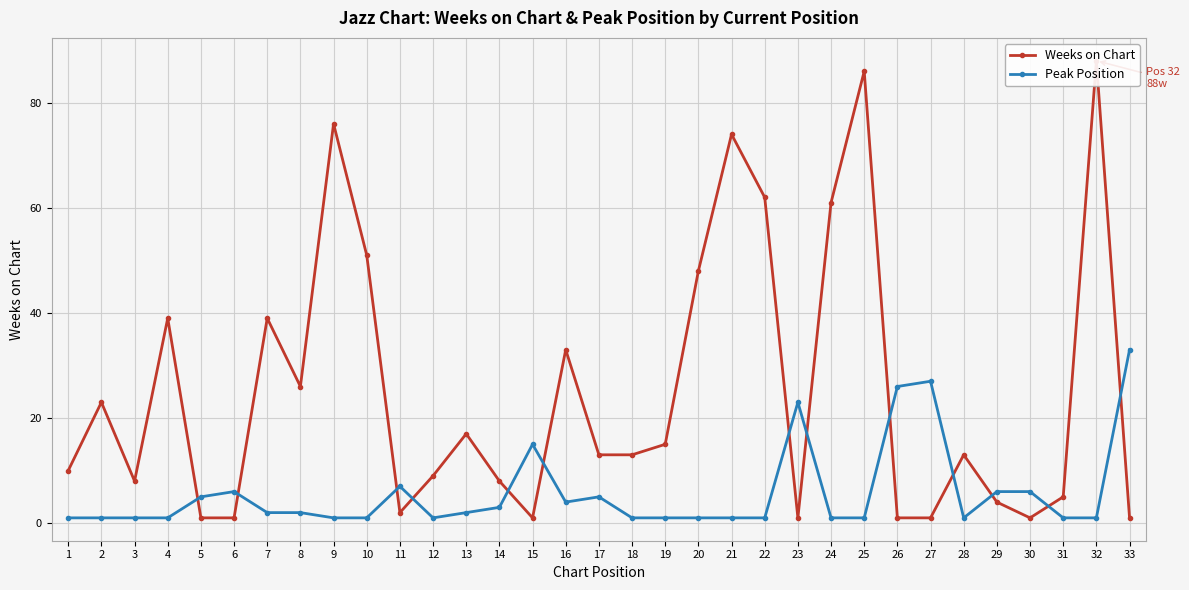

The Peak Position series shows 33 at 33. True or false?

True